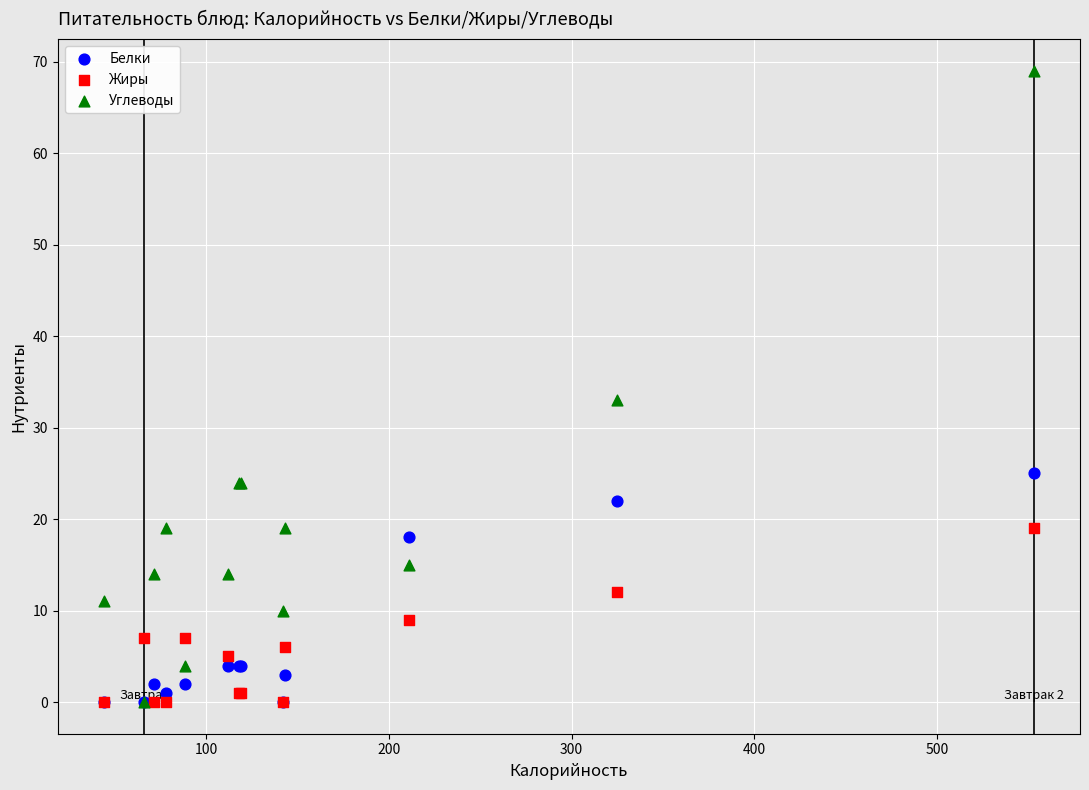

Across all series, what Y value is closest to 34?

33